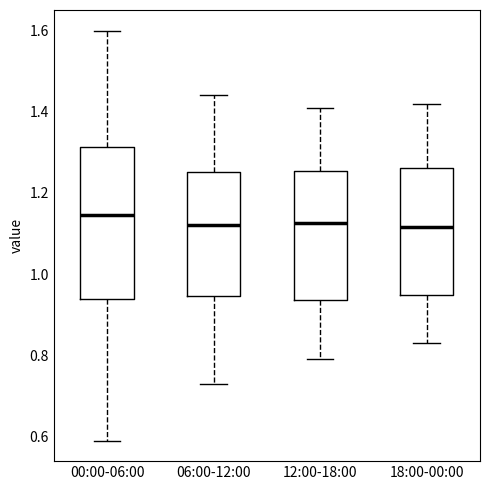

Reading left to right, read every box against the y-axis: the position of its median line, the range the box covers, and the ends of its whiskers. The values are not printed on the chart, so give them approximately, as read against the axis.

00:00-06:00: median 1.14, box 0.94 to 1.32, whiskers 0.60 to 1.60
06:00-12:00: median 1.12, box 0.94 to 1.26, whiskers 0.74 to 1.44
12:00-18:00: median 1.12, box 0.94 to 1.26, whiskers 0.80 to 1.42
18:00-00:00: median 1.12, box 0.94 to 1.26, whiskers 0.84 to 1.42